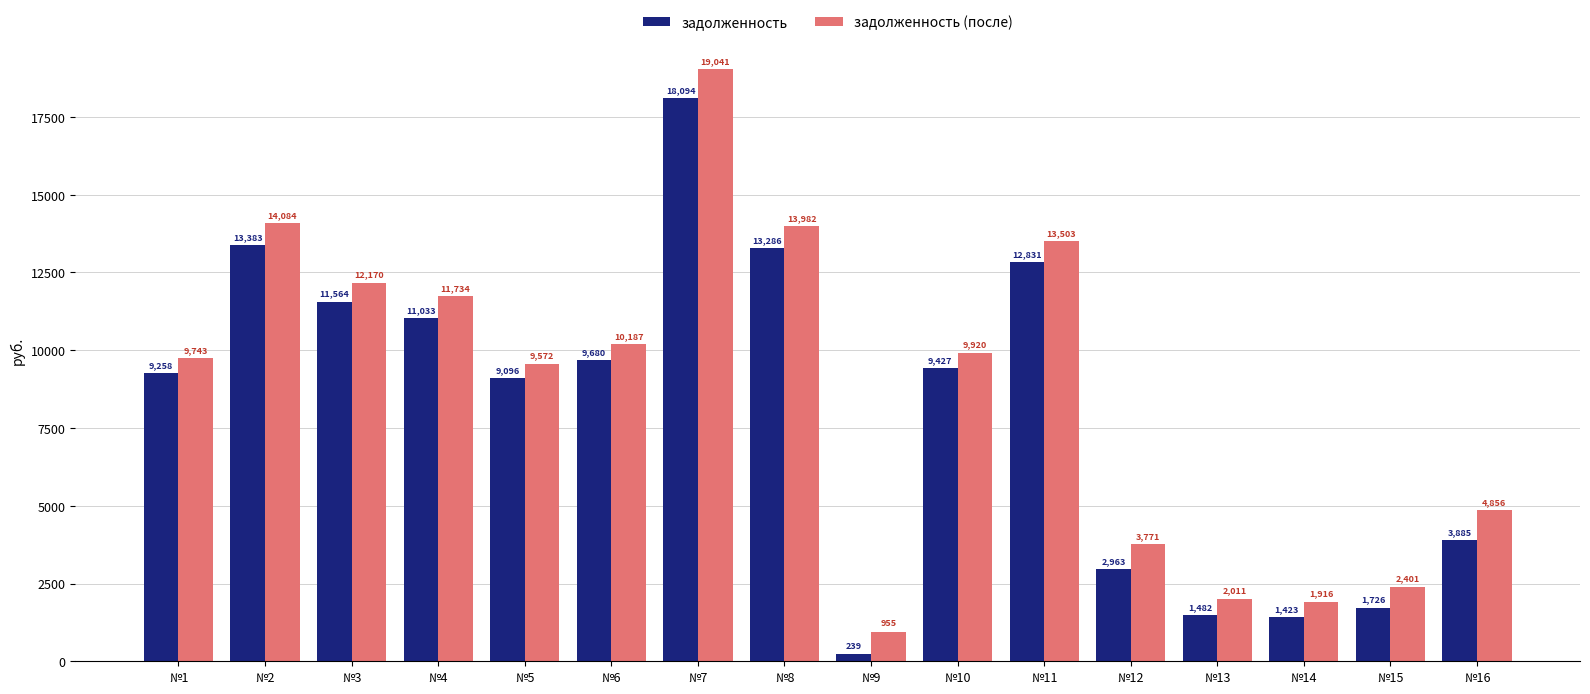

True or false: задолженность (после) has a value of 2617.8 at №14.

False